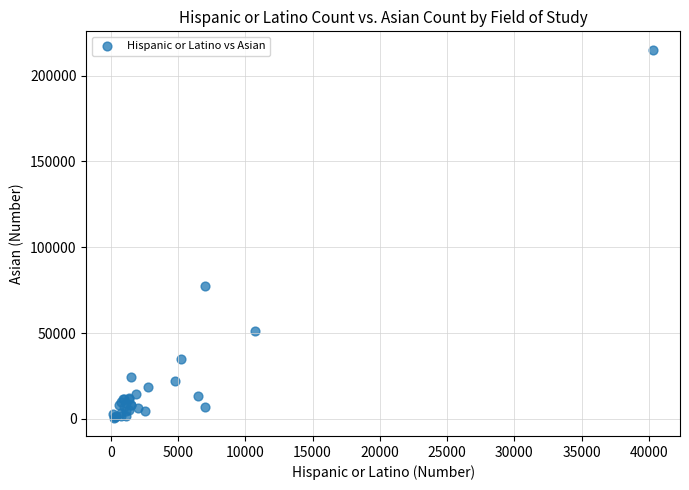

What Y value in the scatter plot is closest to 107925?

77550